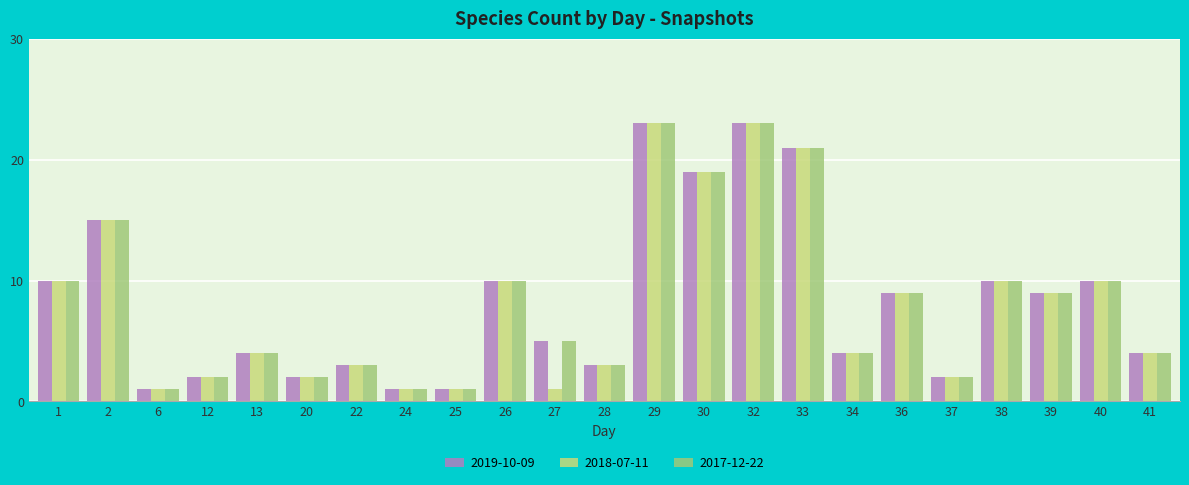

The value of 2017-12-22 at 2 is 4. True or false?

False